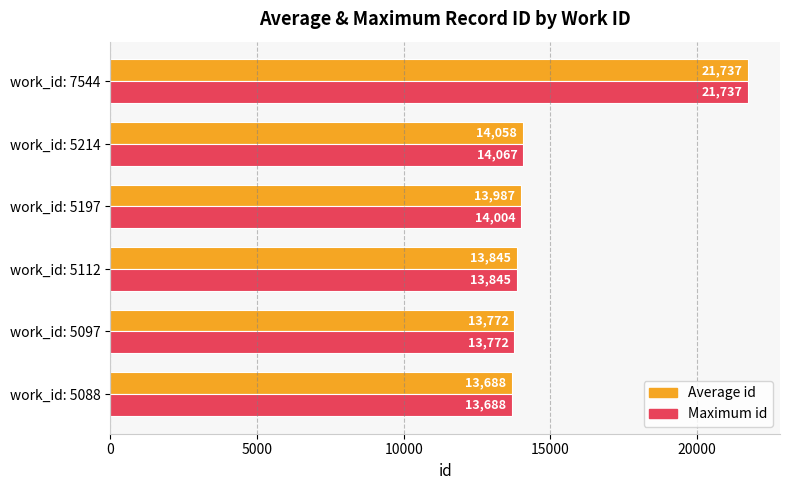

Rank the series by their average value, from lowest to highest.

Average id, Maximum id